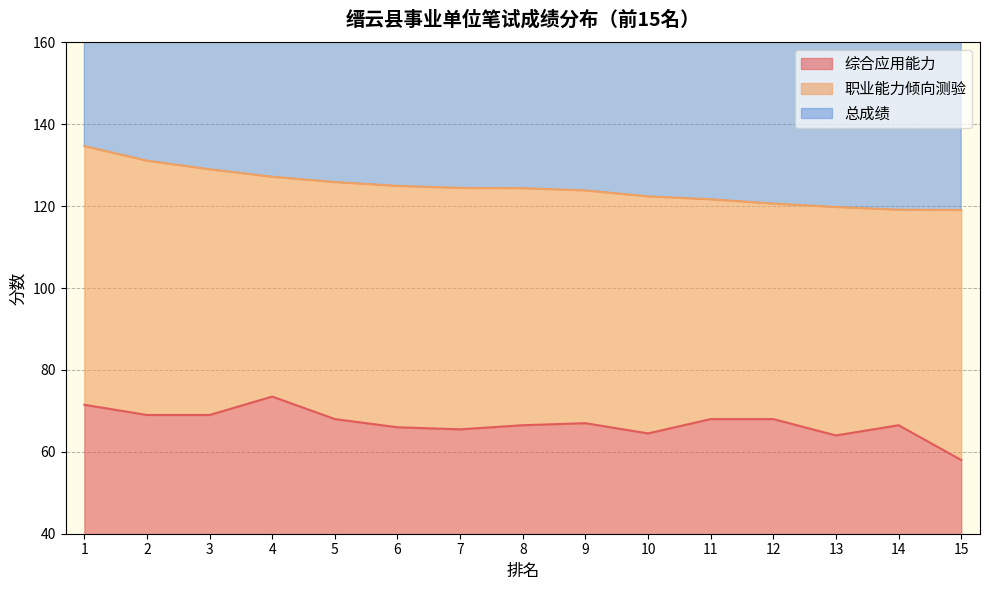

True or false: 综合应用能力 and 总成绩 cross at least once.

False